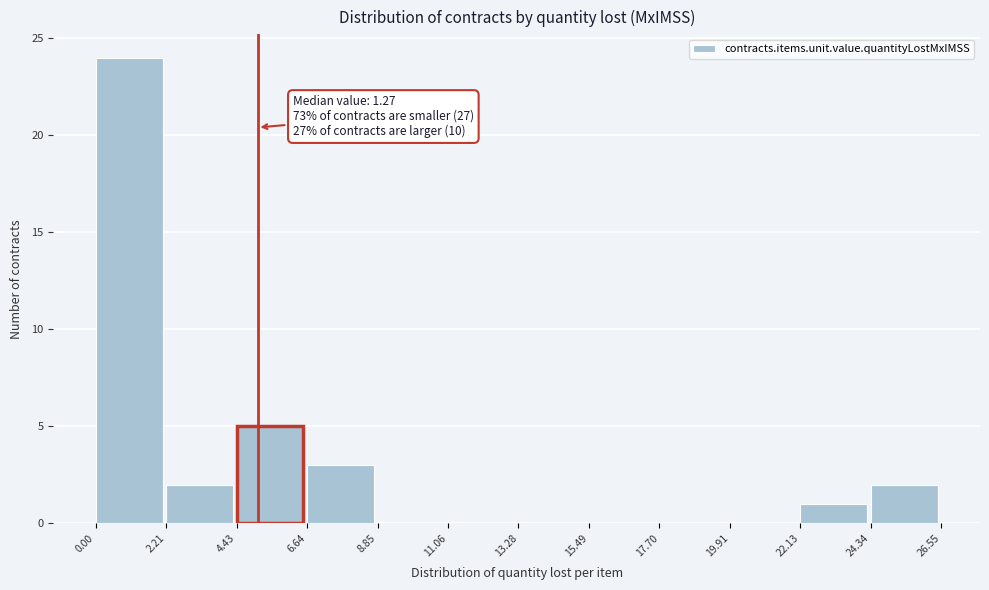

Over which range of the x-axis is the bar tallest?

0.00 to 2.21